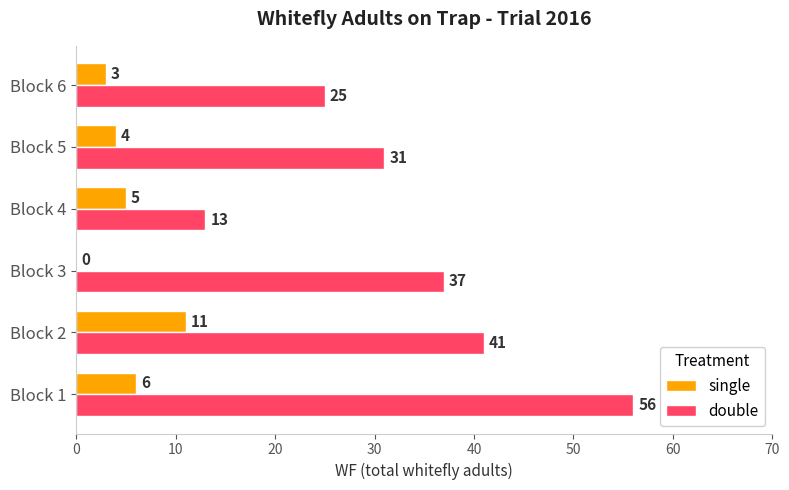

What is the sum of the single values at Block 3 and Block 4?

5